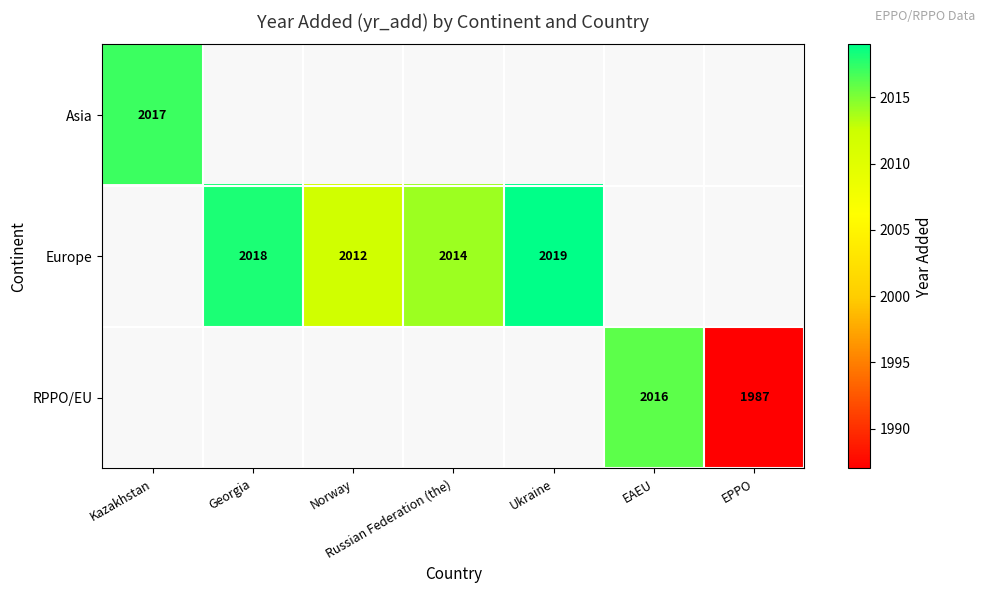

Is it true that RPPO/EU equals 3170.4 at EPPO?

False